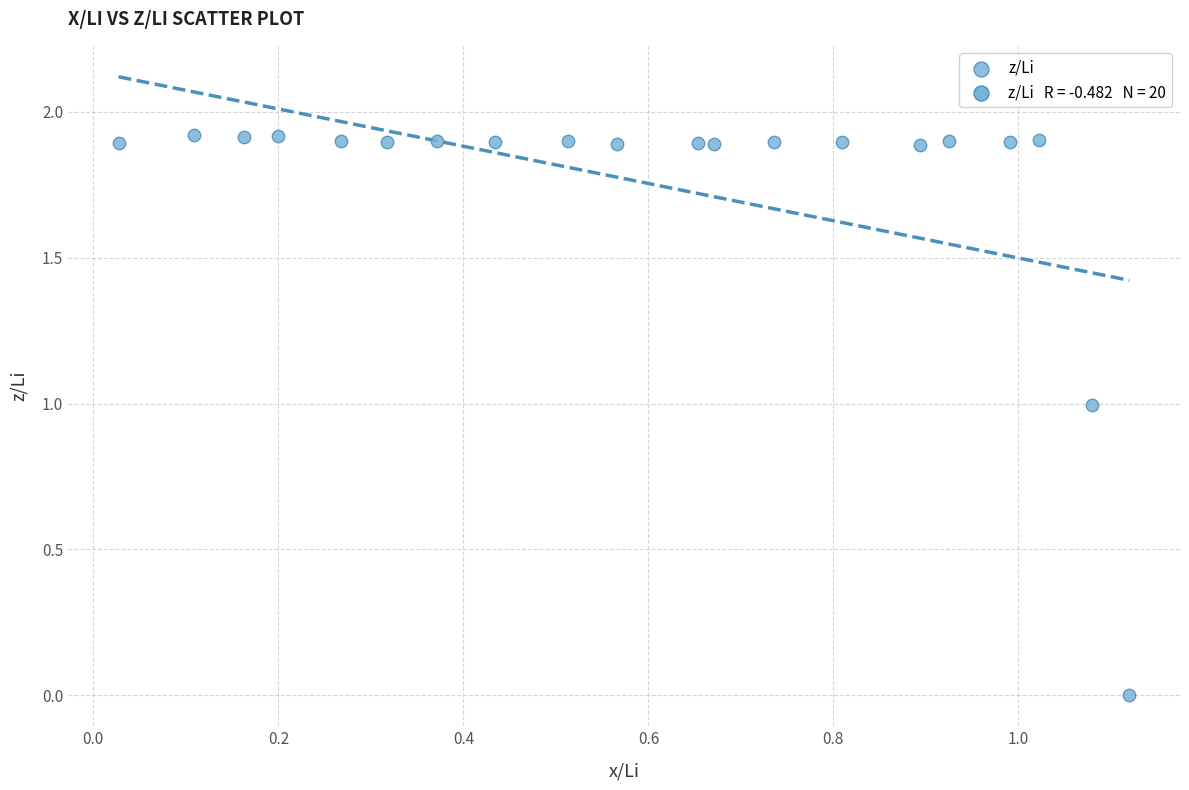

What is the range of X values (max minus min)?

1.1